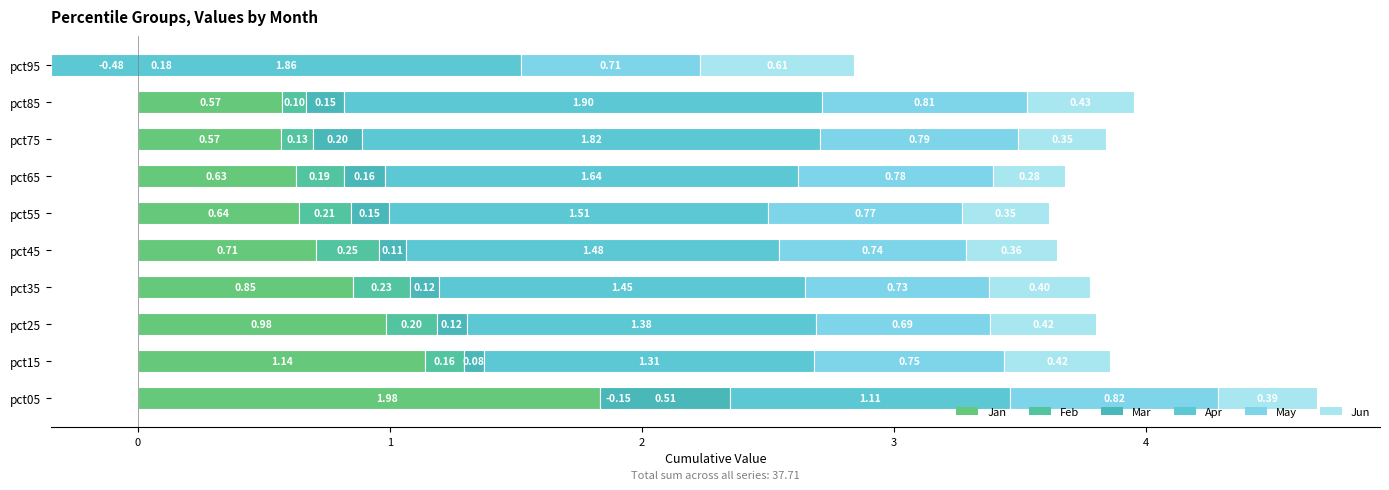

What is the difference between the maximum and minimum values in the Apr series?

0.8